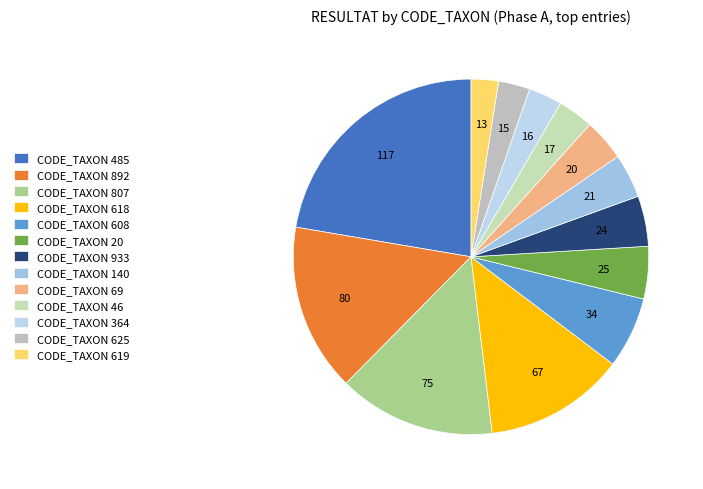

Count the number of slices in the pie.

13